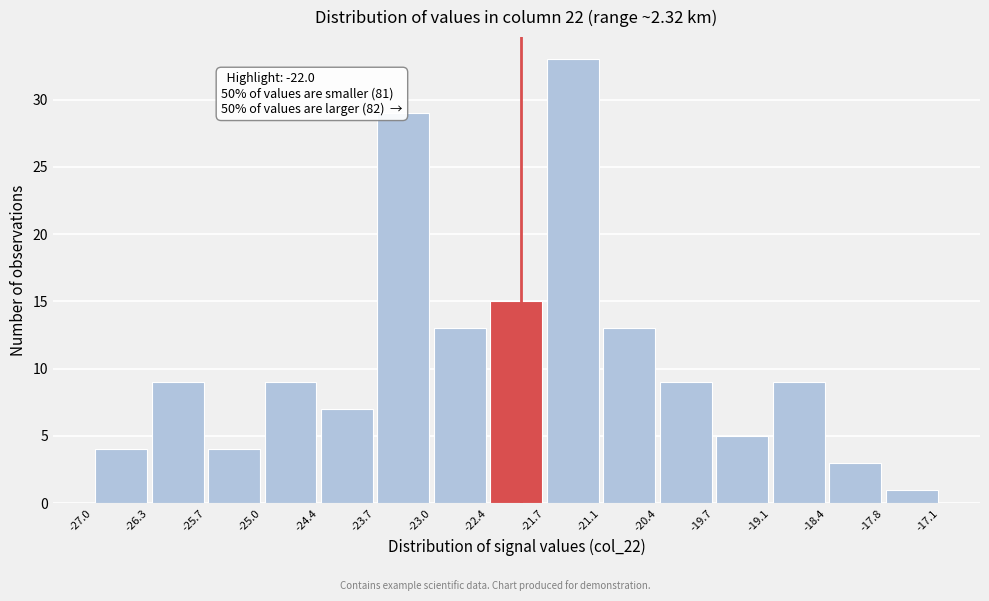

Which range on the x-axis has the tallest bar?

-21.7 to -21.1